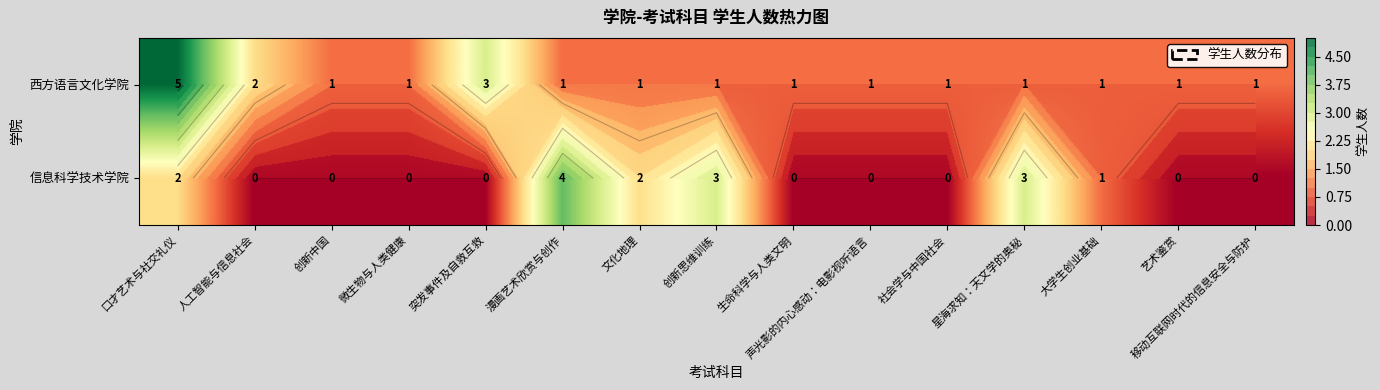

What value does the 信息科学技术学院 series have at 口才艺术与社交礼仪?

2